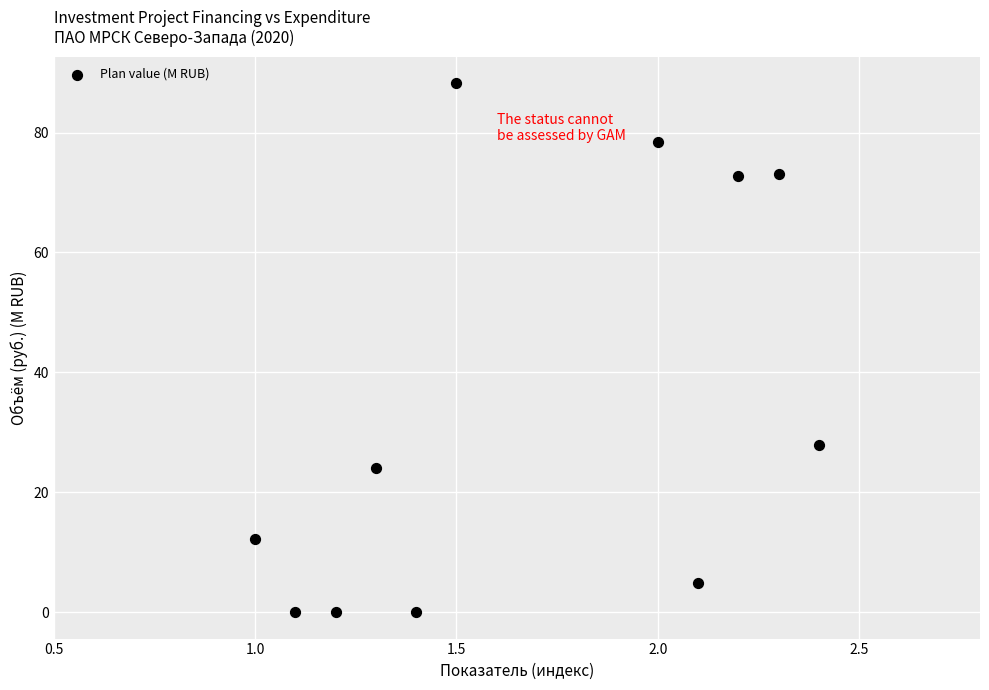

What is the average X value?

1.7